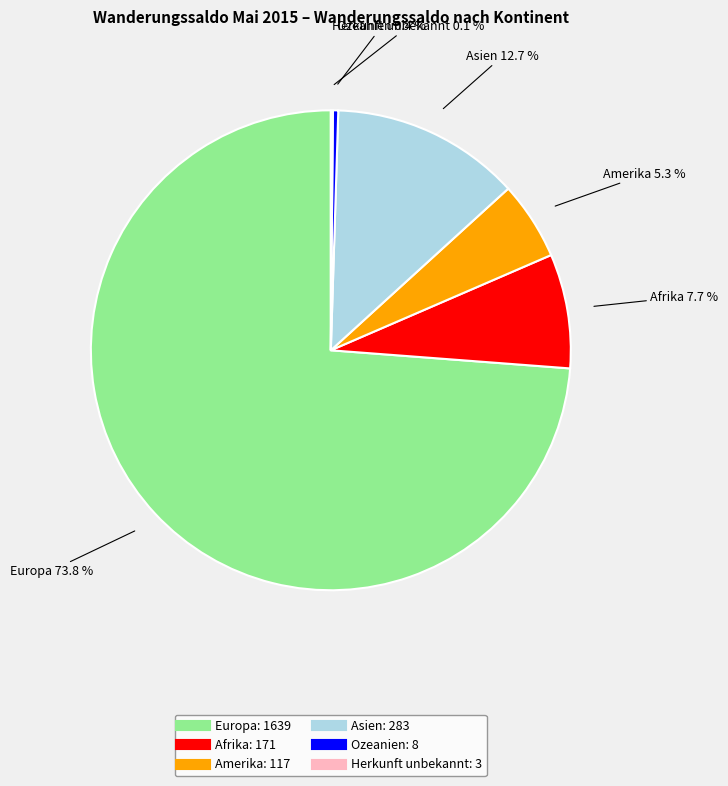

Which category accounts for the majority?

Europa